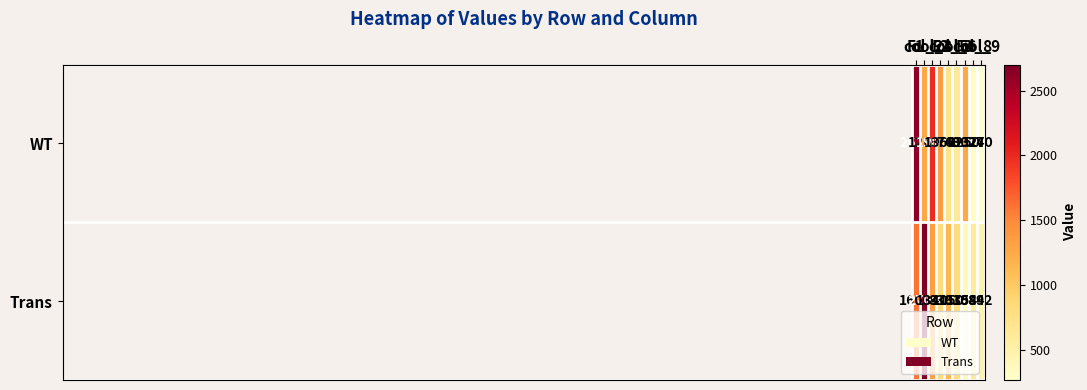

Which series has the widest spread of values?

WT